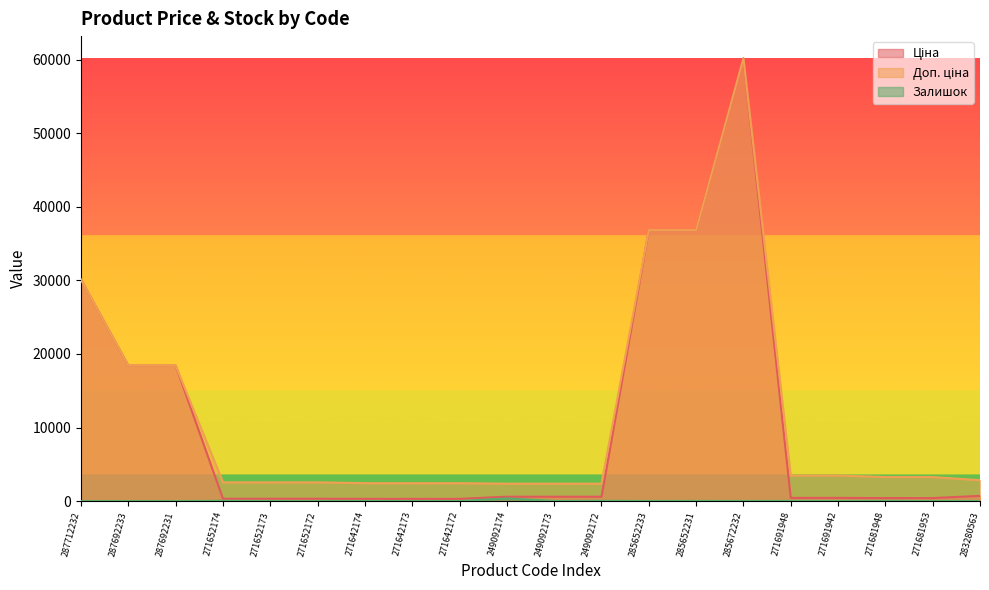

Rank the series at 271652174 from highest to lowest value.

Доп. ціна, Ціна, Залишок